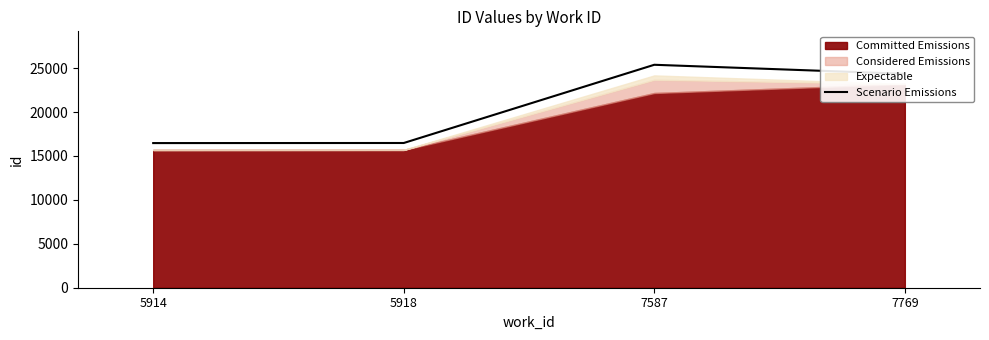

Where does the data first go above 24351?

7587